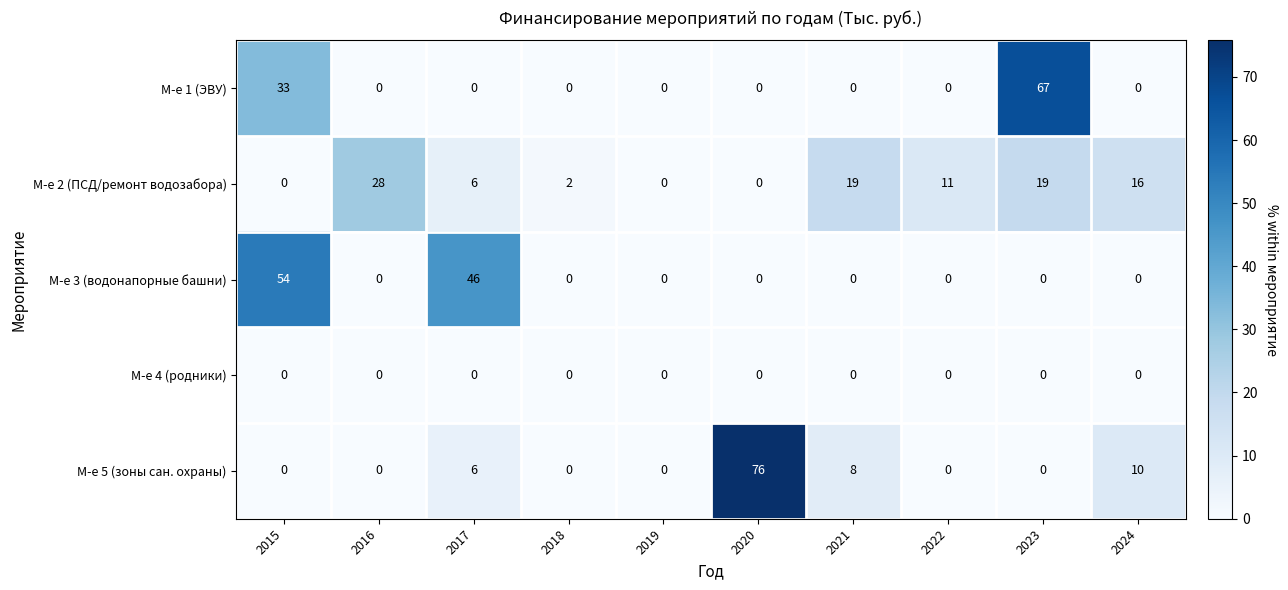

True or false: М-е 1 (ЭВУ) has a value of -46 at 2024.

False